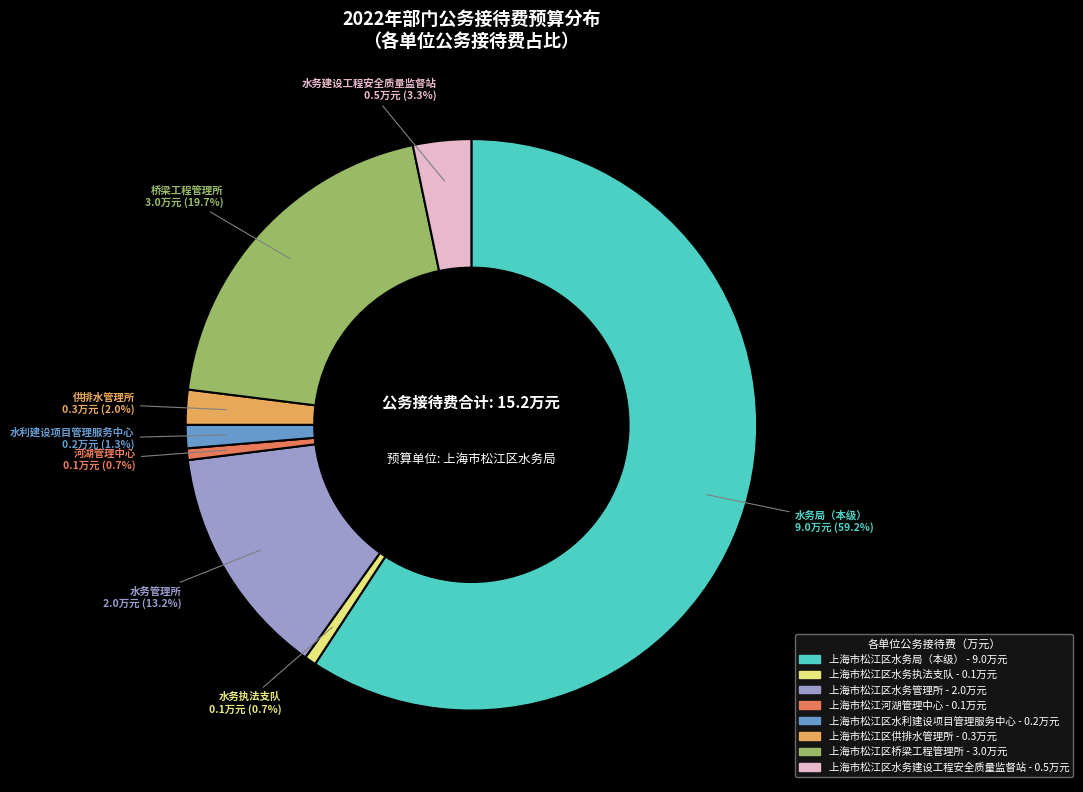

Does any single category account for the majority?

Yes